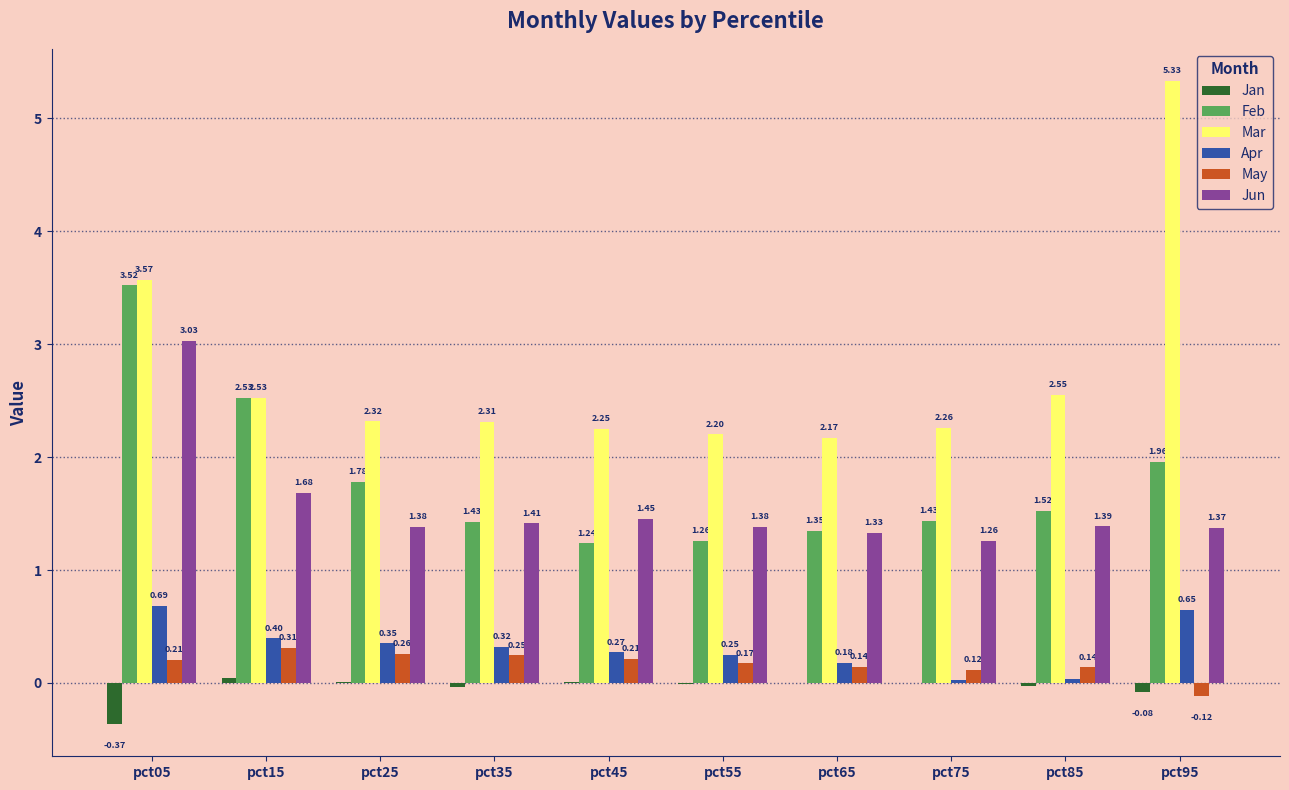

Between pct45 and pct55, which series saw the biggest shift?

Jun